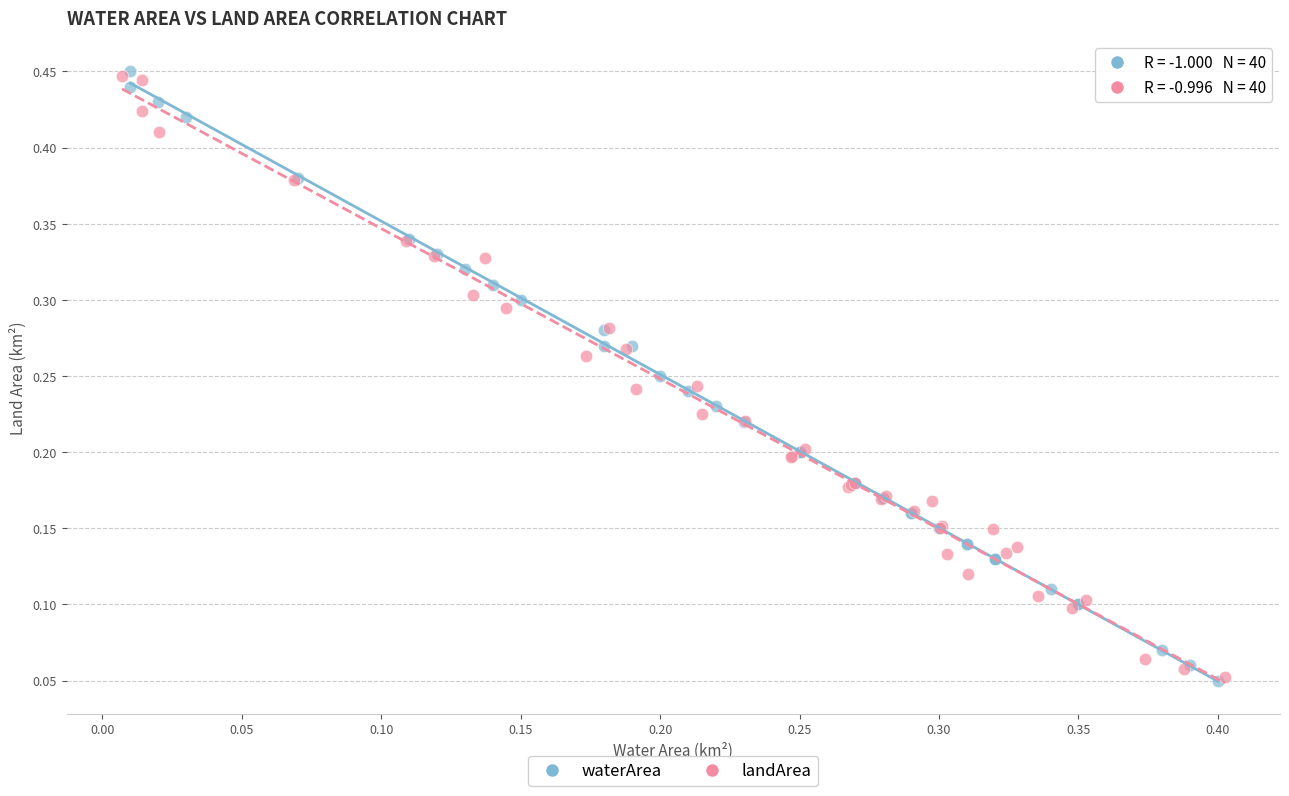

Which series has the widest spread of Y values?

waterArea